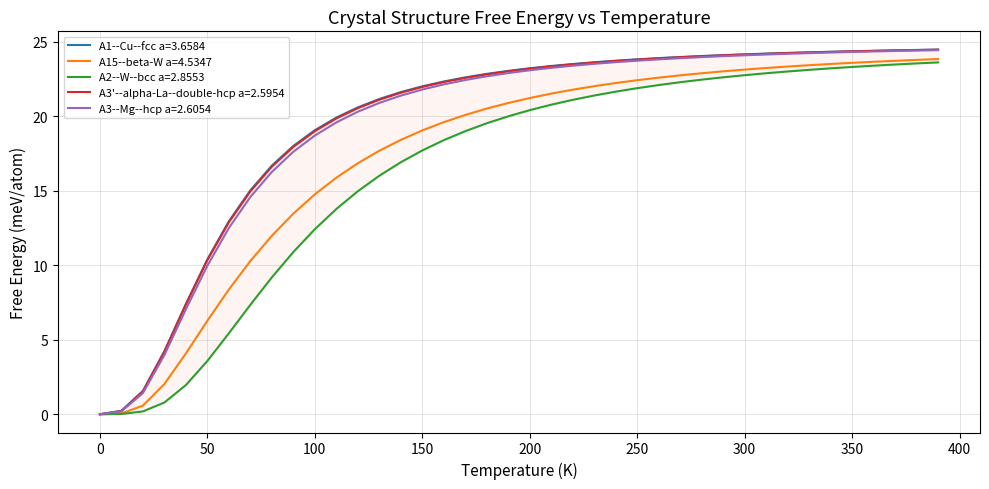

What is the average value of the A3--Mg--hcp a=2.6054 series?

19.4